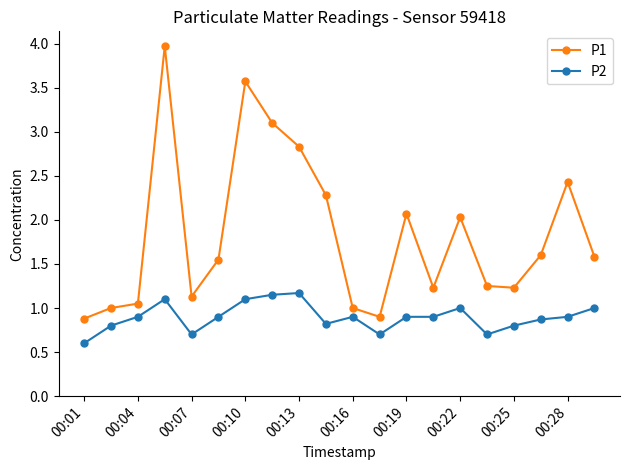

How many lines are shown in the chart?

2